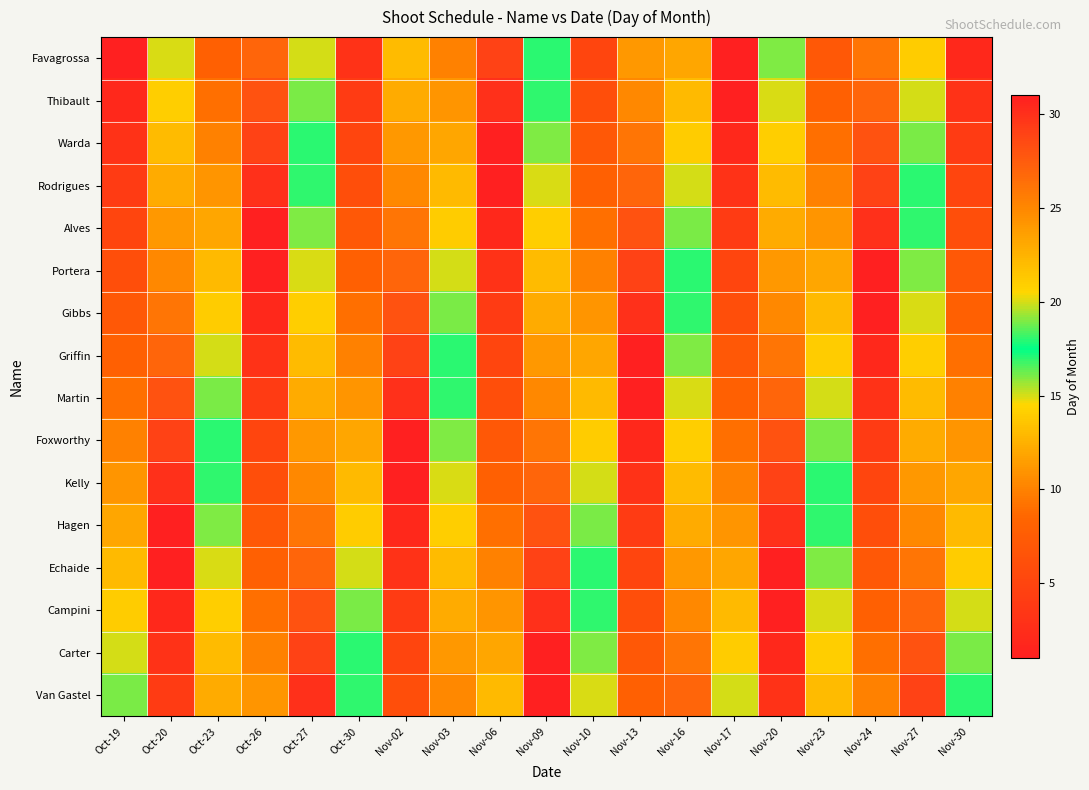

Which category has the lowest value across all series?

Oct-19